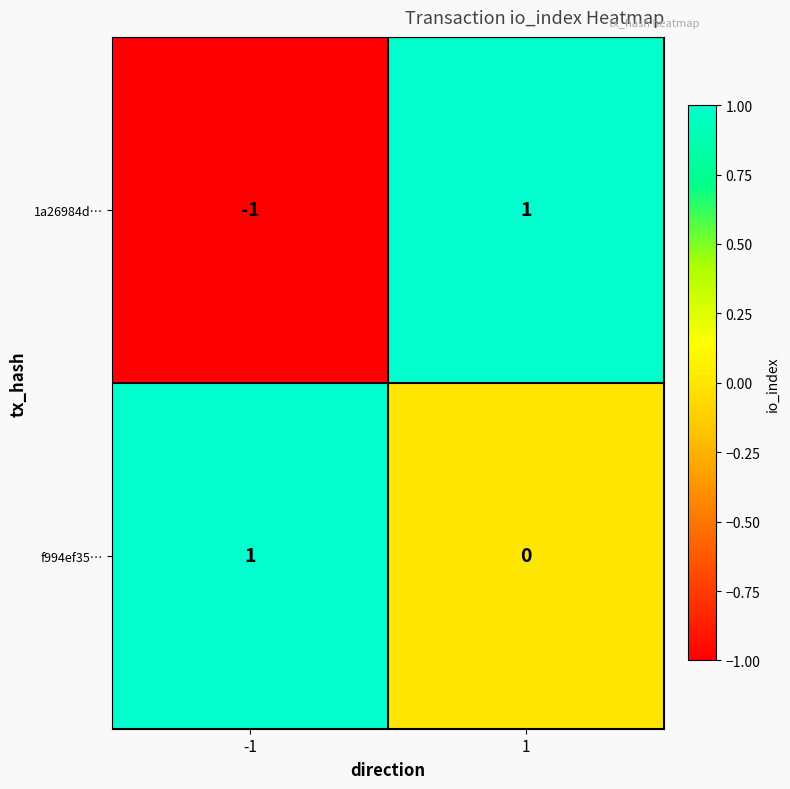

How many data points does each series have?

2